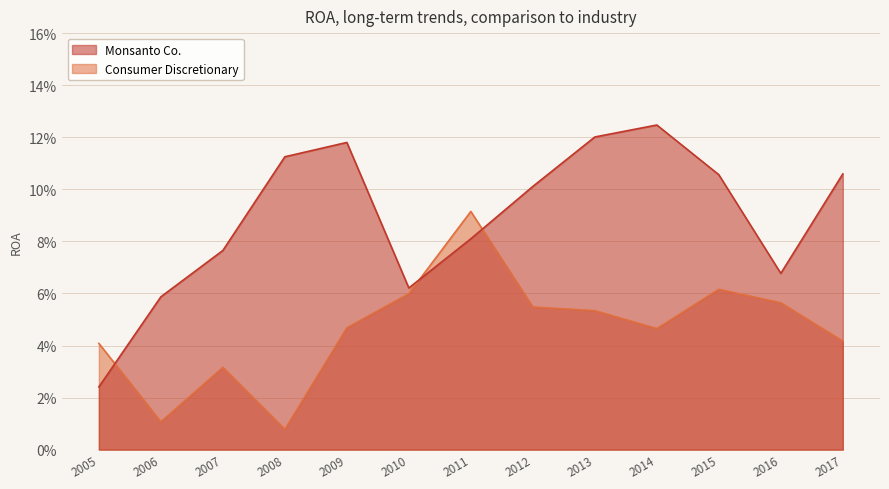

At which category is the sum across all series the highest?

2013